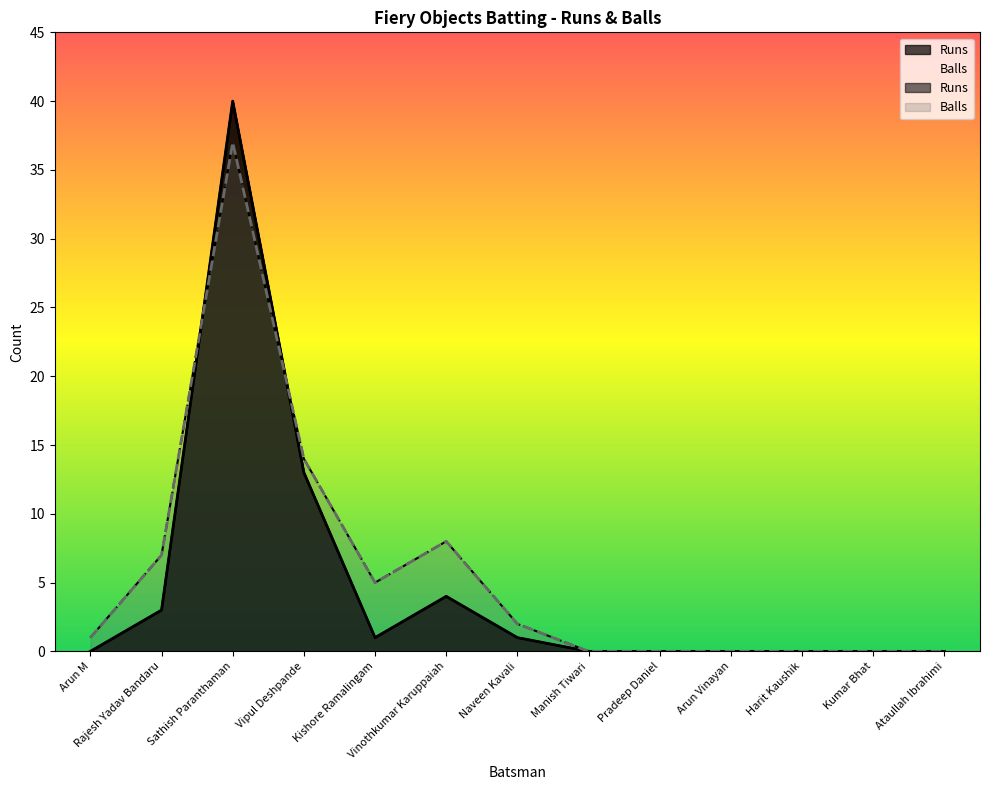

Rank the series by their maximum value, from highest to lowest.

Runs, Balls